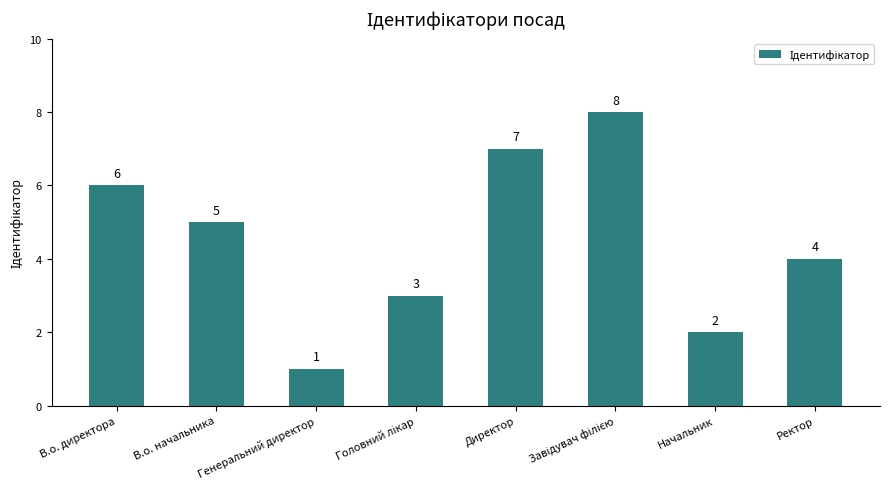

Reading left to right, list all the values displayed in this chart.

6	5	1	3	7	8	2	4